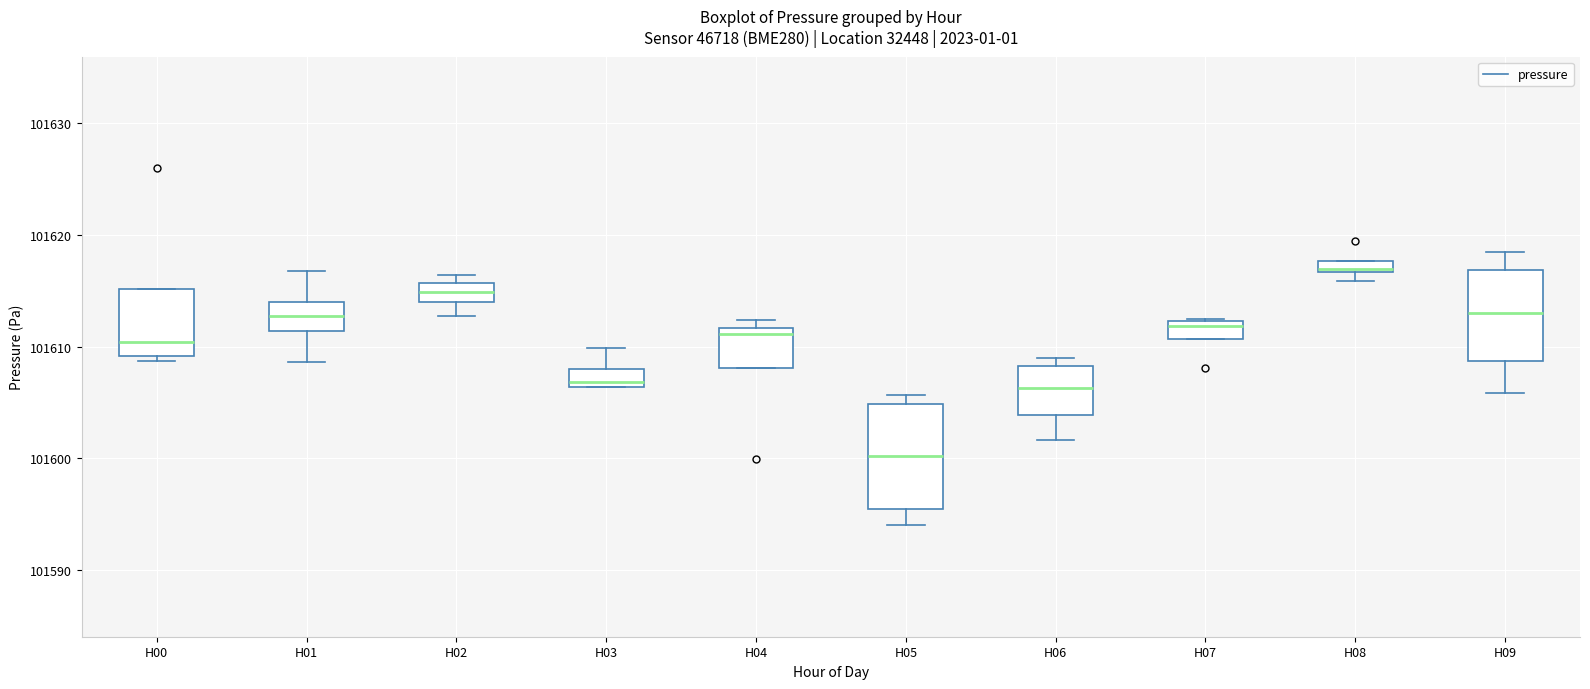

Which box is the tallest, from its lower edge to its upper edge?

H05